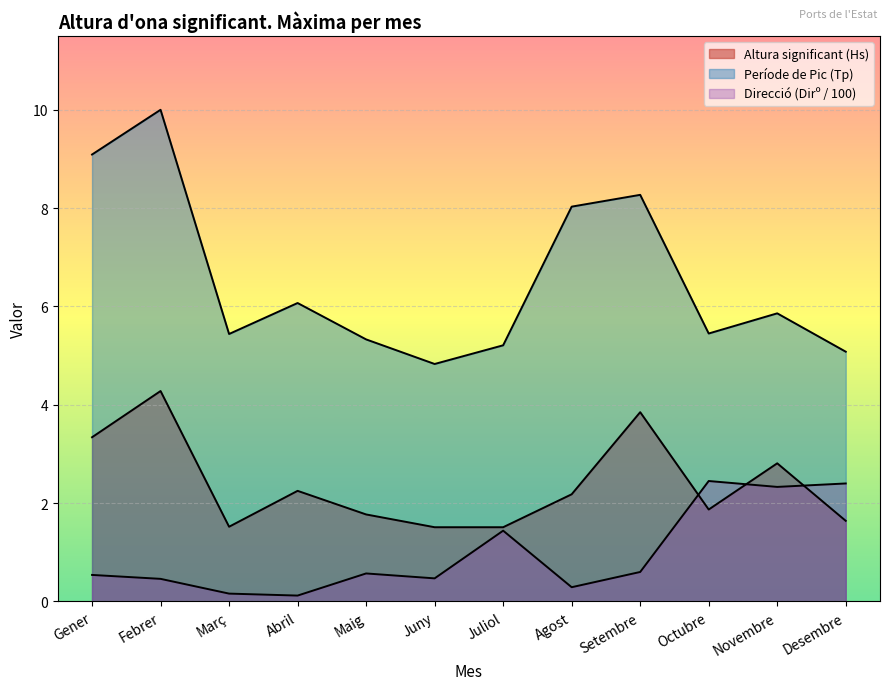

Rank the categories by Altura significant (Hs) value from lowest to highest.

Juny, Juliol, Març, Desembre, Maig, Octubre, Agost, Abril, Novembre, Gener, Setembre, Febrer